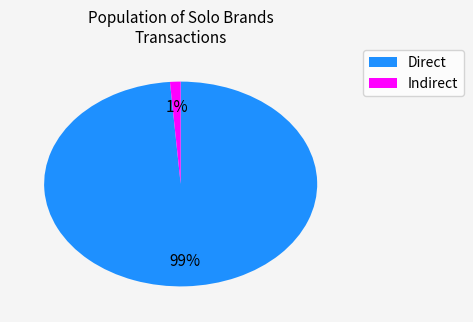

To the nearest percent, what is the average slice percentage?

50%